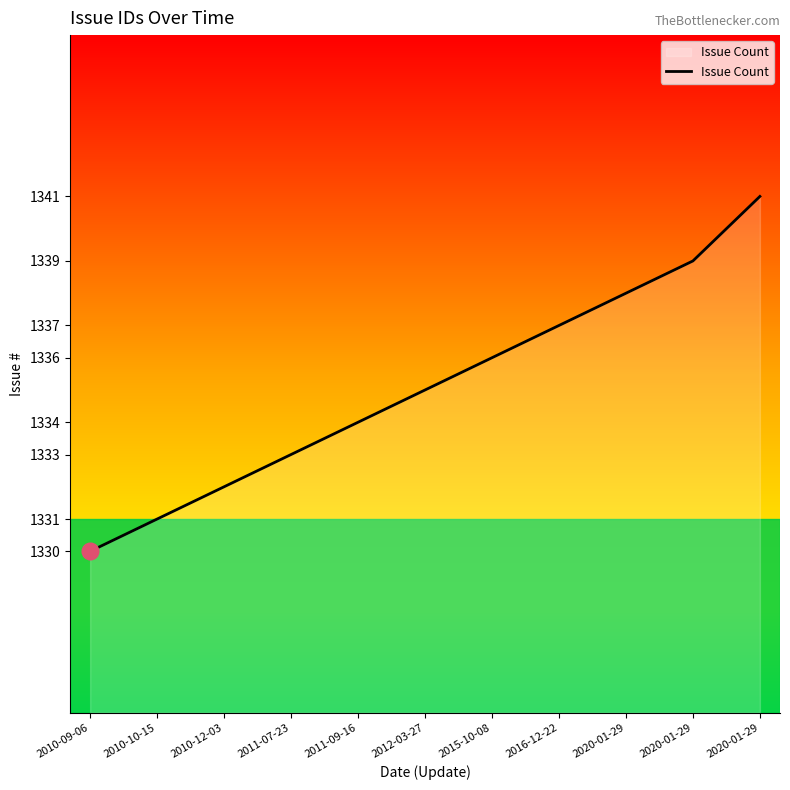

Reading left to right, extract all data points from this chart.

1330	1331	1332	1333	1334	1335	1336	1337	1338	1339	1341